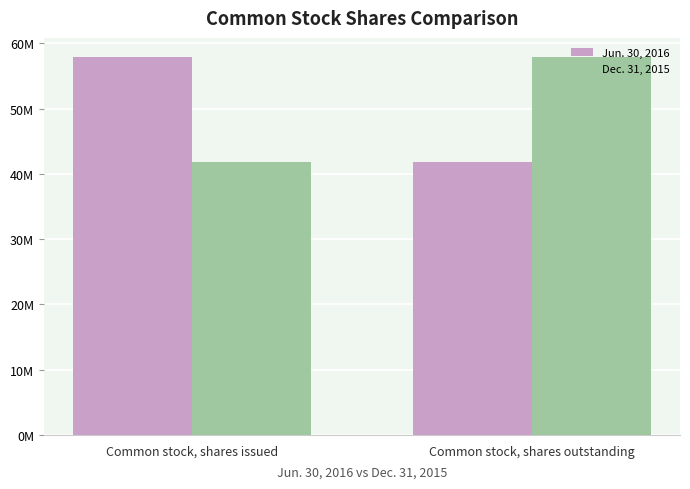

What is the value of the Dec. 31, 2015 bar at the 1st from the left?

41786000